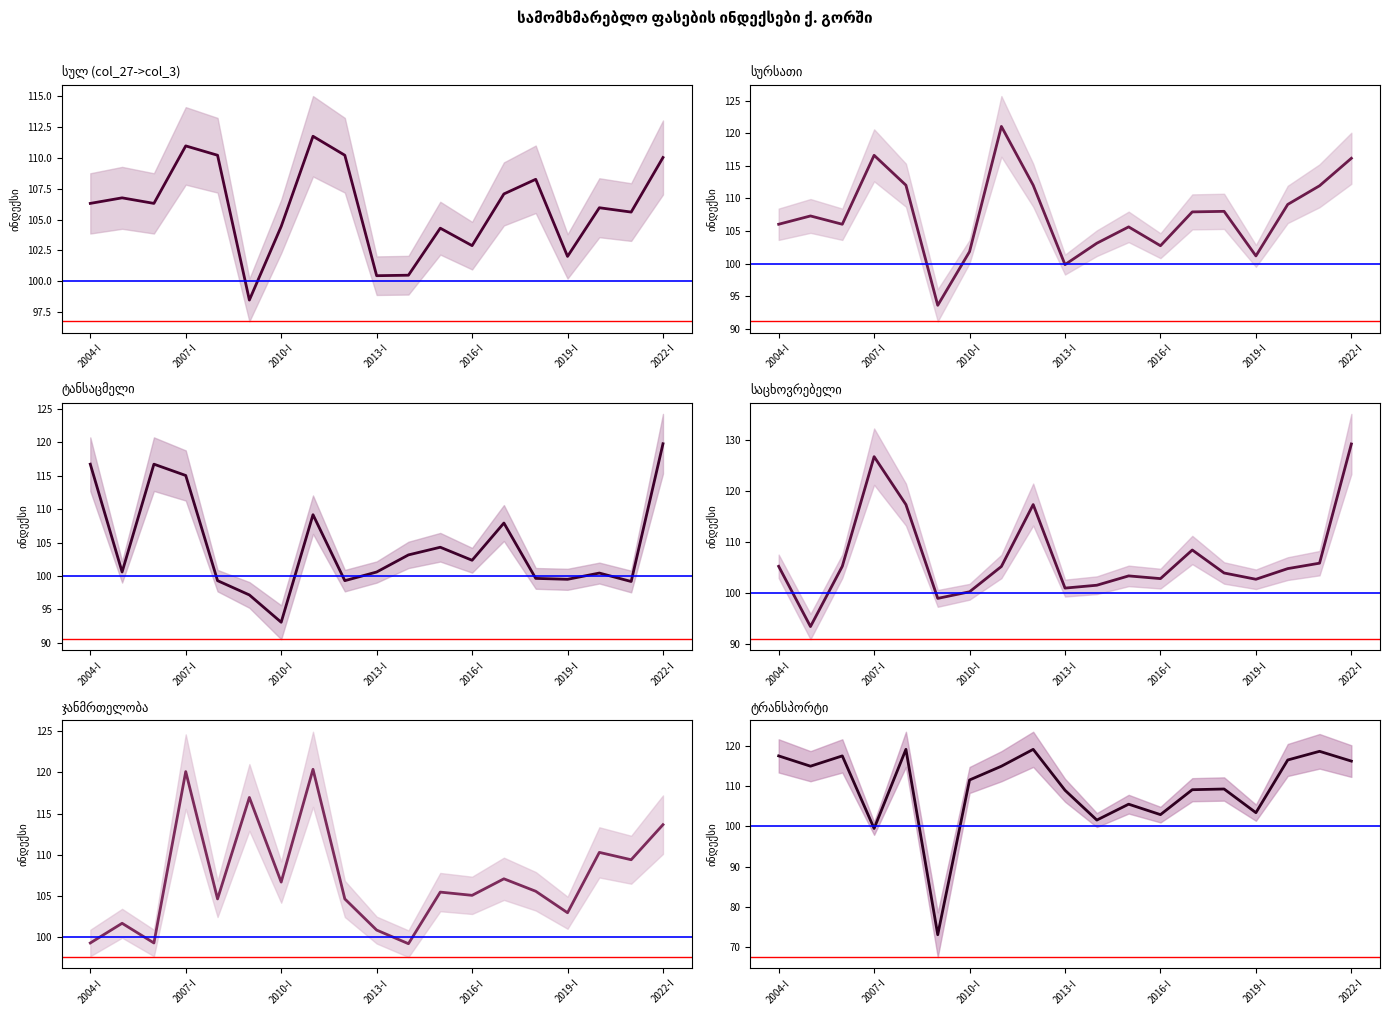

Which series has the largest total across all categories?

ტრანსპორტი